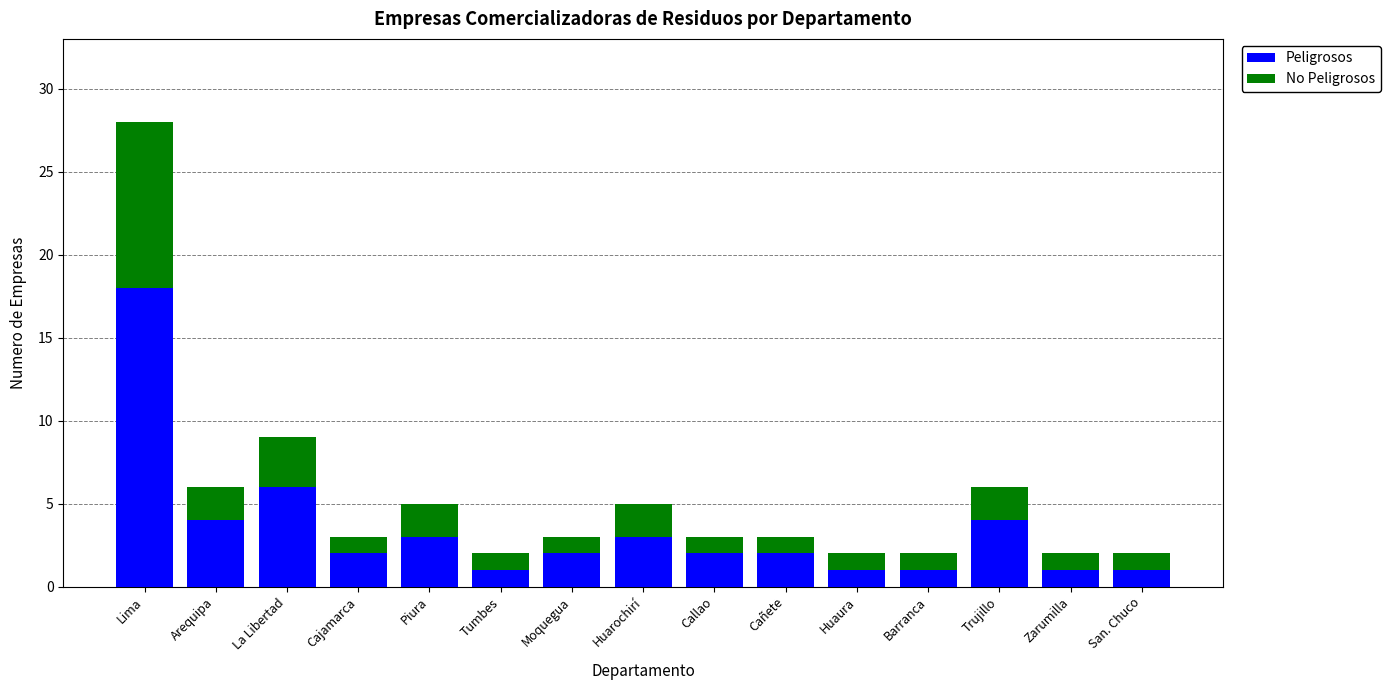

What is the difference between the Peligrosos values at San. Chuco and Trujillo?

3